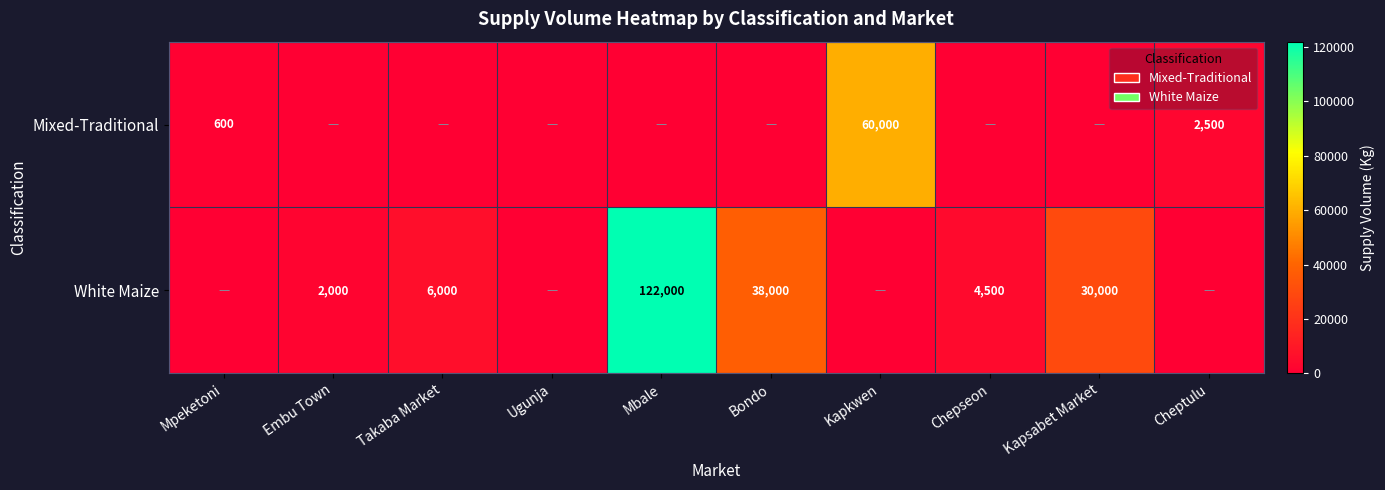

Count the number of data series in this chart.

2